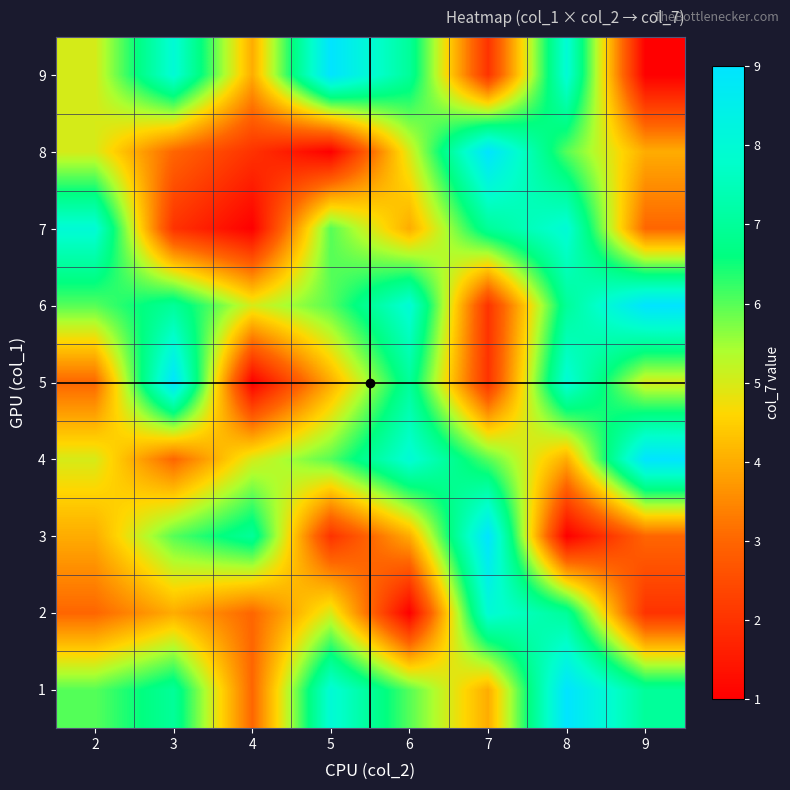

What is the spread (max minus min) of values at 5?

8